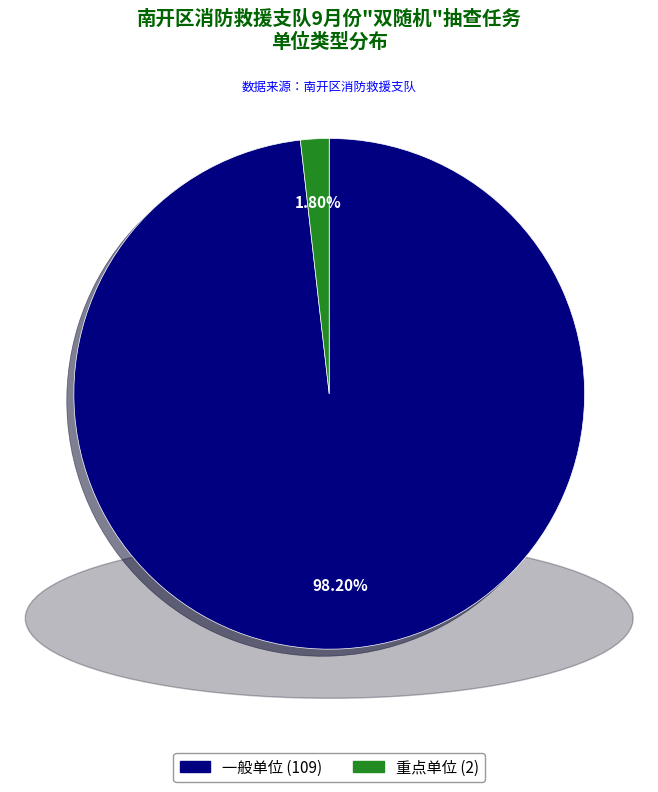

Combined, what portion of the pie is 一般单位 and 重点单位?

100.0%